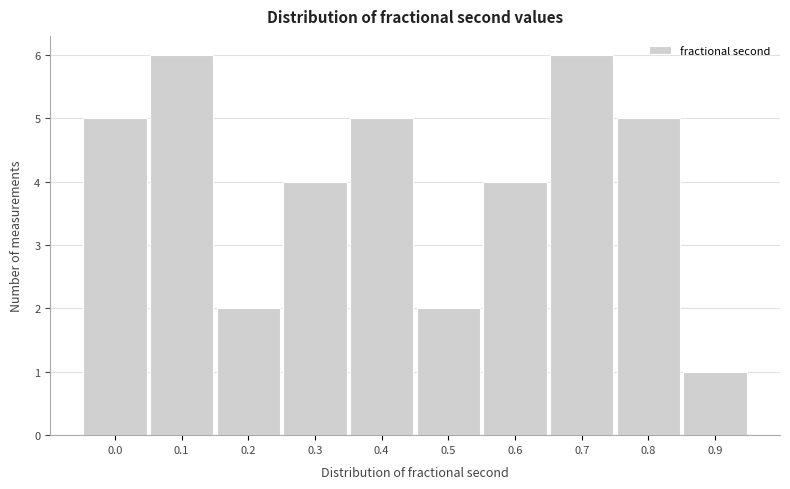

Reading left to right, transcribe all the data shown in this chart.

5	6	2	4	5	2	4	6	5	1